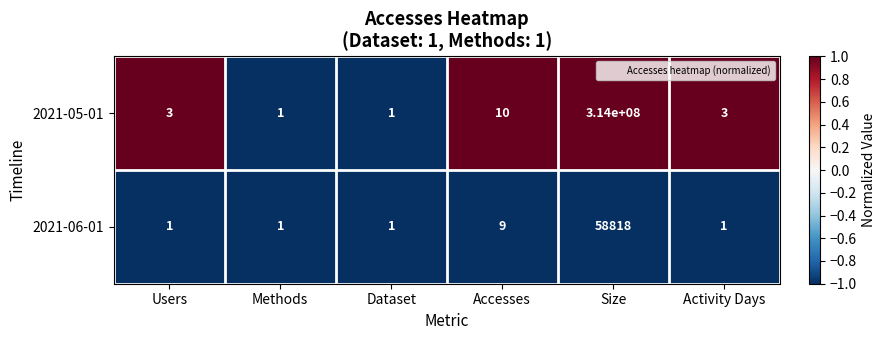

The 2021-05-01 series shows 1 at Users. True or false?

False